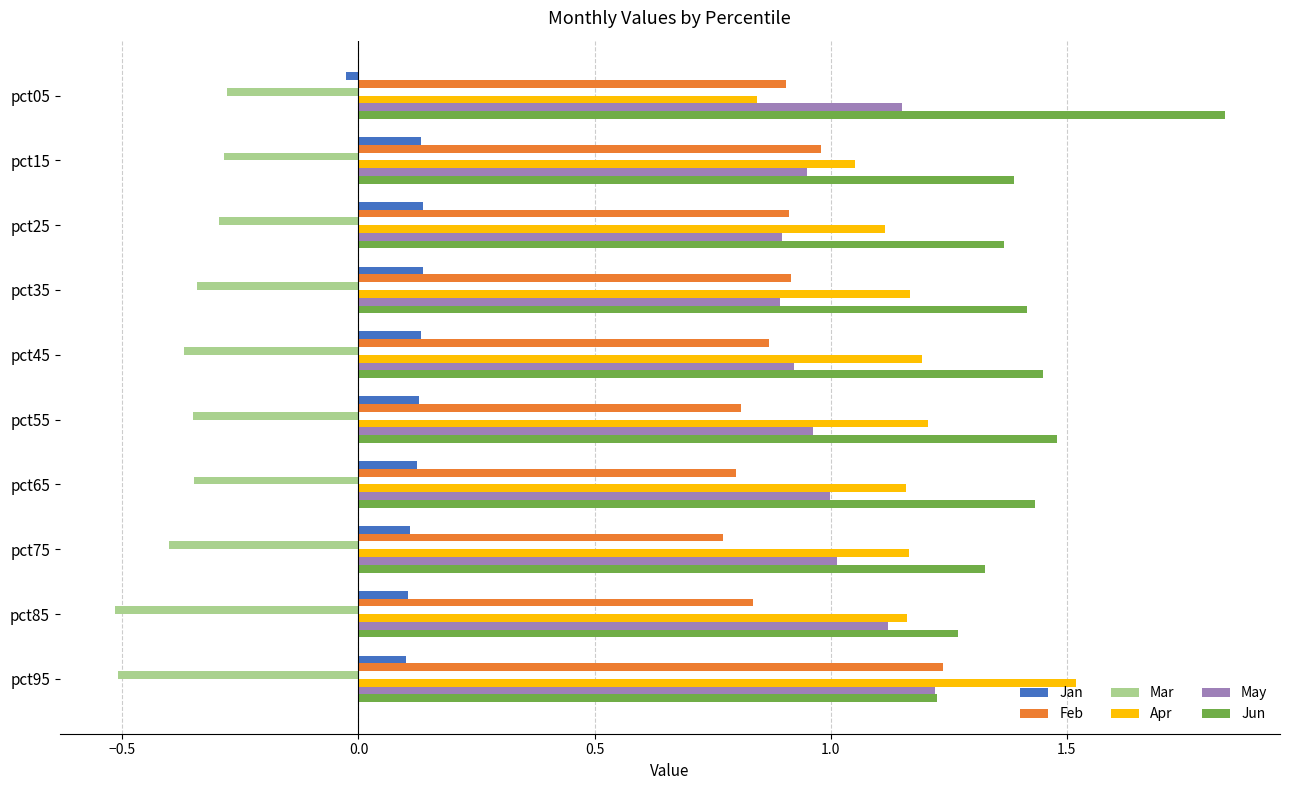

What is the total value across all series at pct95?

4.8